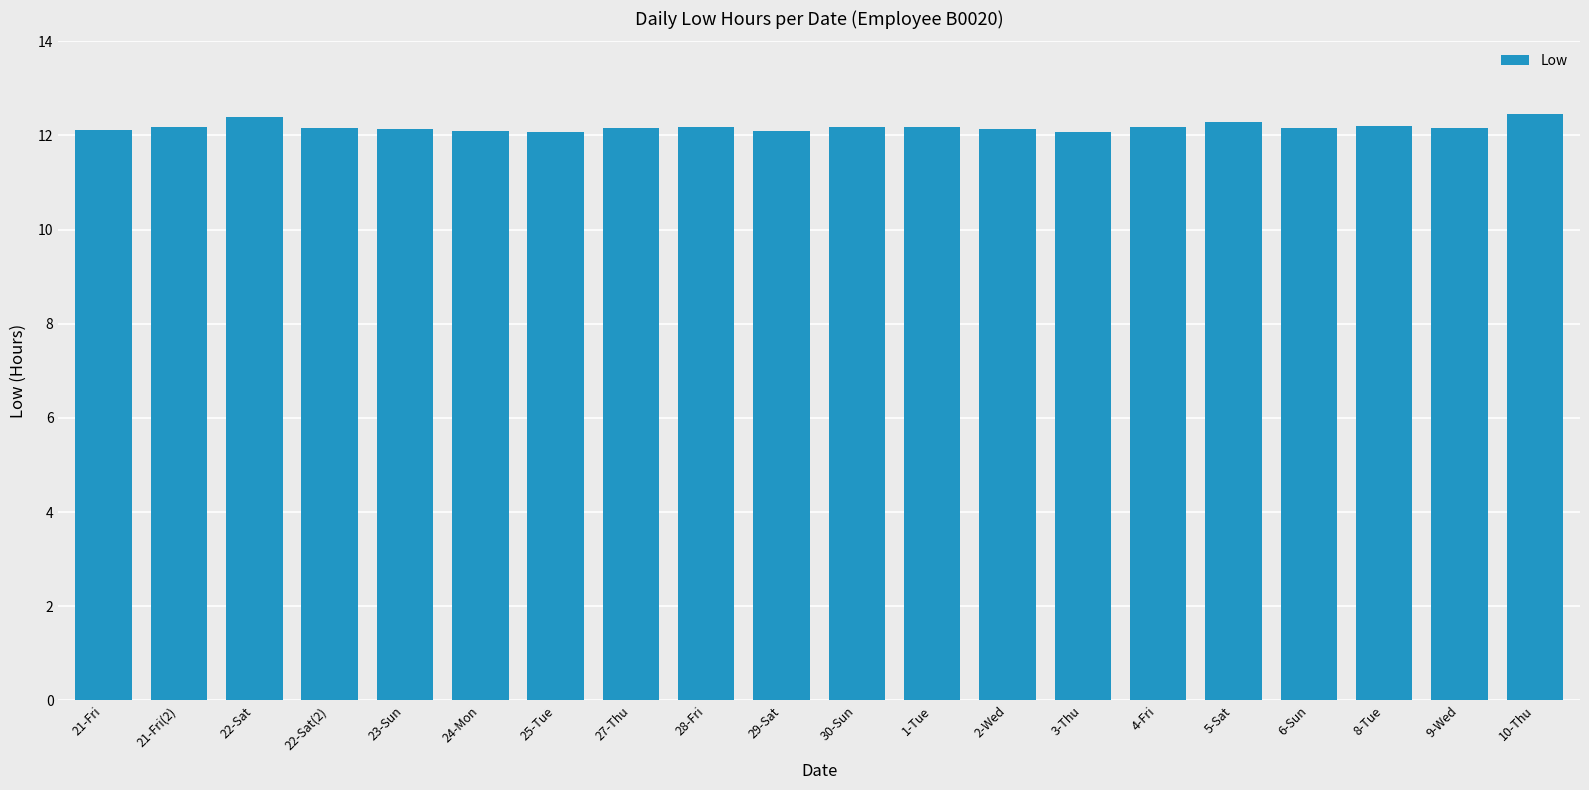

The value at 22-Sat is 19.5. True or false?

False